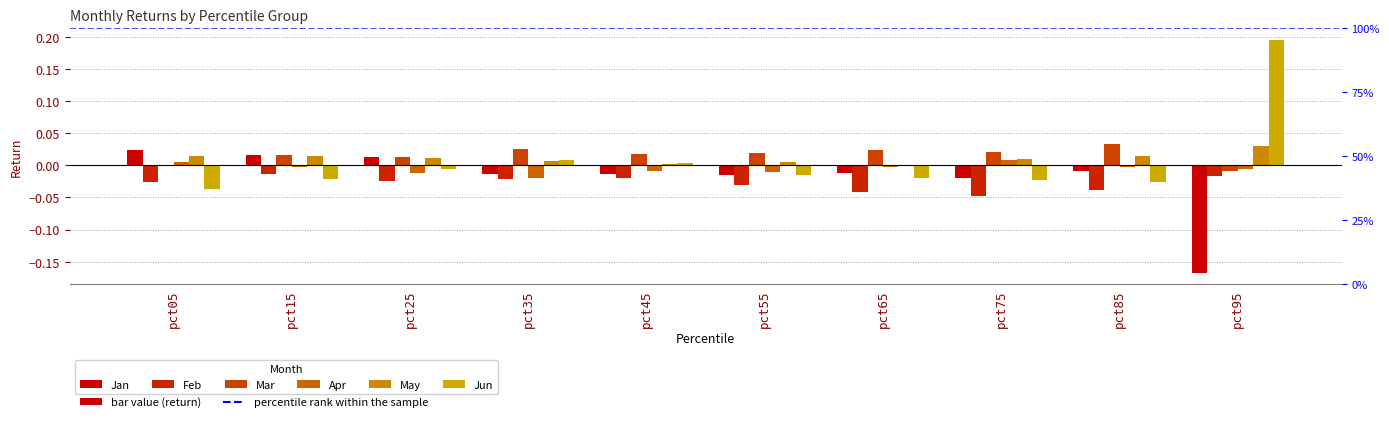

How many data points in Apr are less than 0?

8